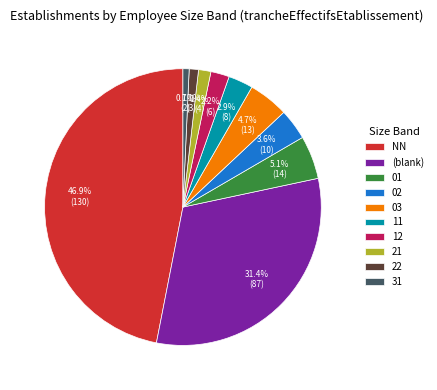

What percentage is the 22 slice, to the nearest percent?

1%